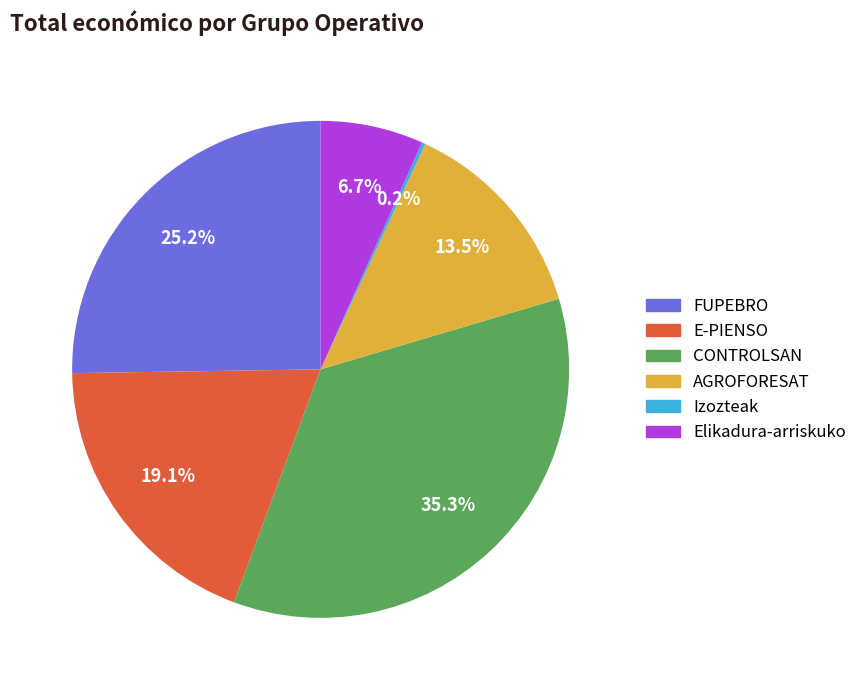

Is there any slice that represents more than half of the pie?

No